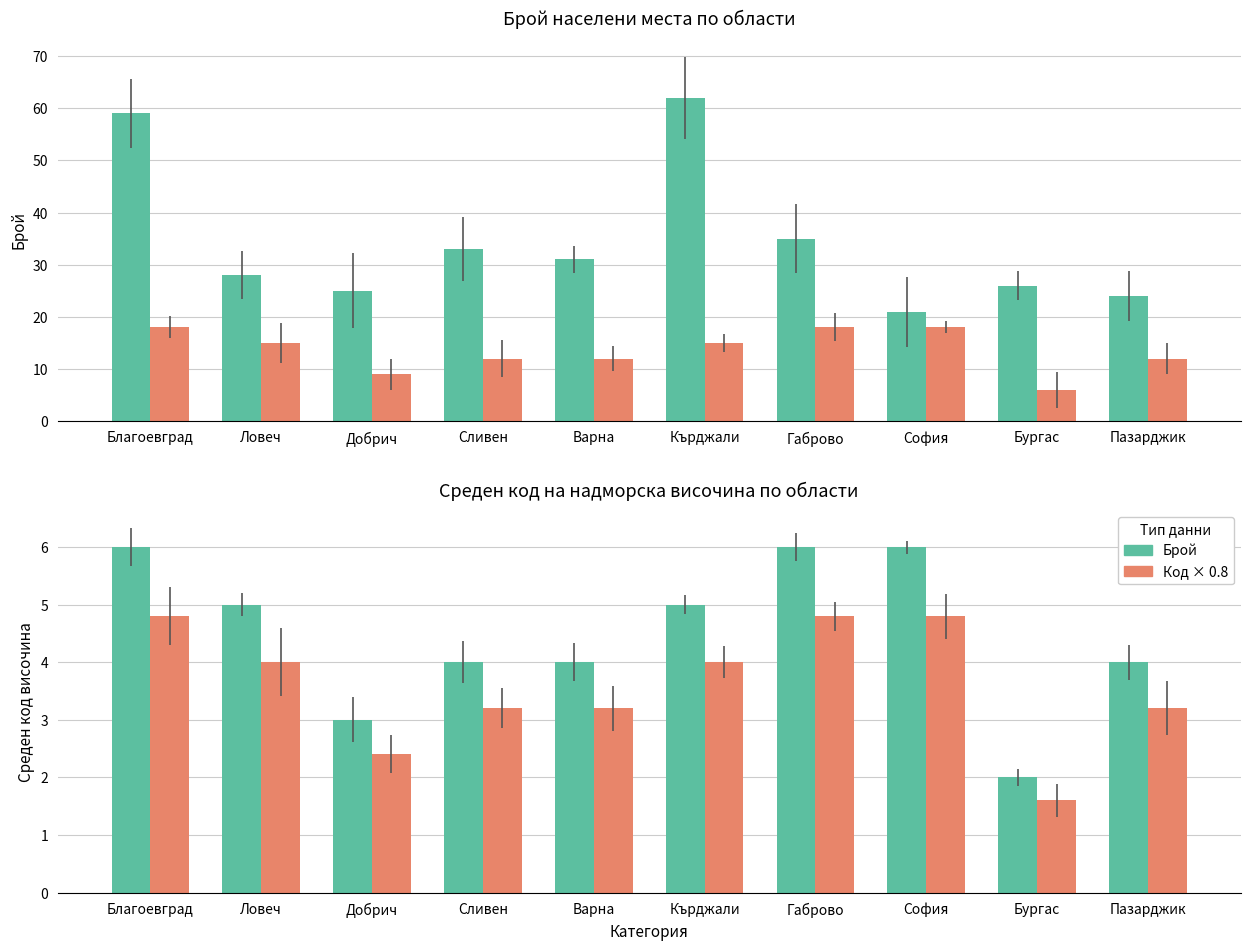

At which category is the sum across all series the highest?

Благоевград